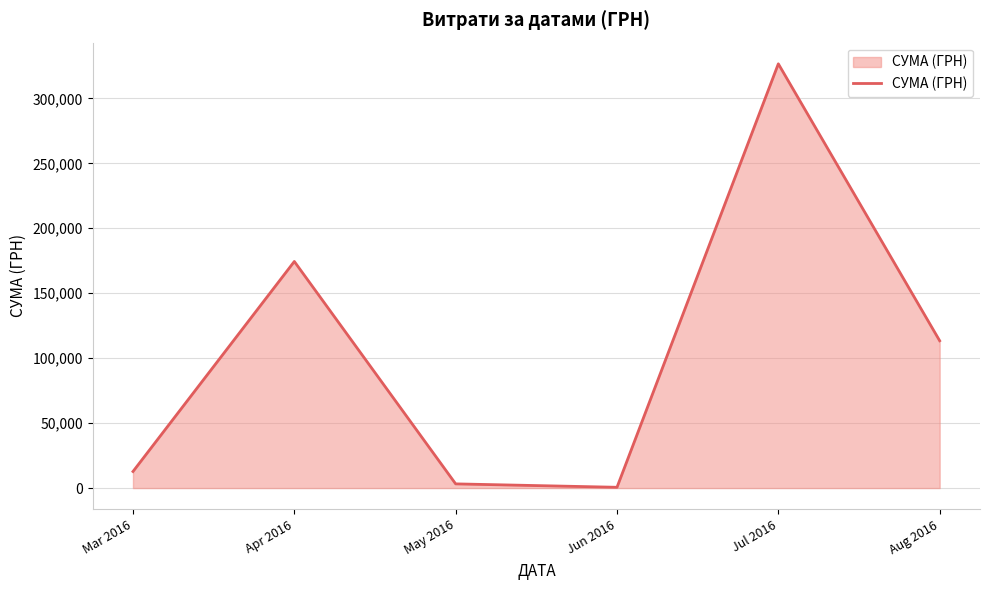

Read the value at May 2016.

3225.4